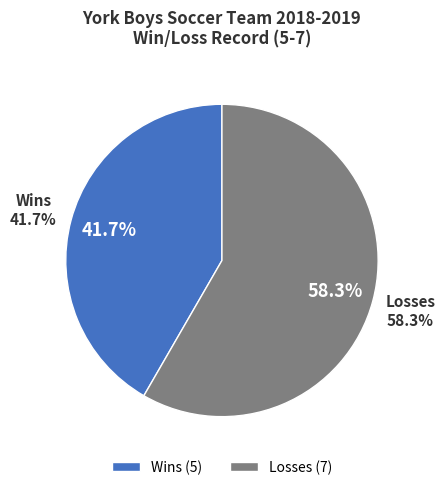

What percentage do Losses and Wins together represent?

100.0%